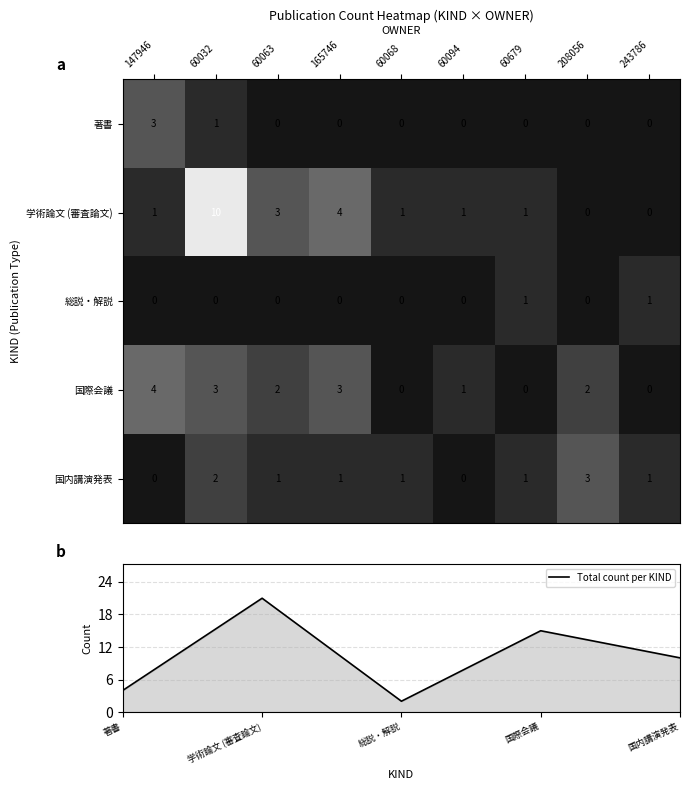

Read the 学術論文 (審査論文) value at 165746, to the nearest 5.

5